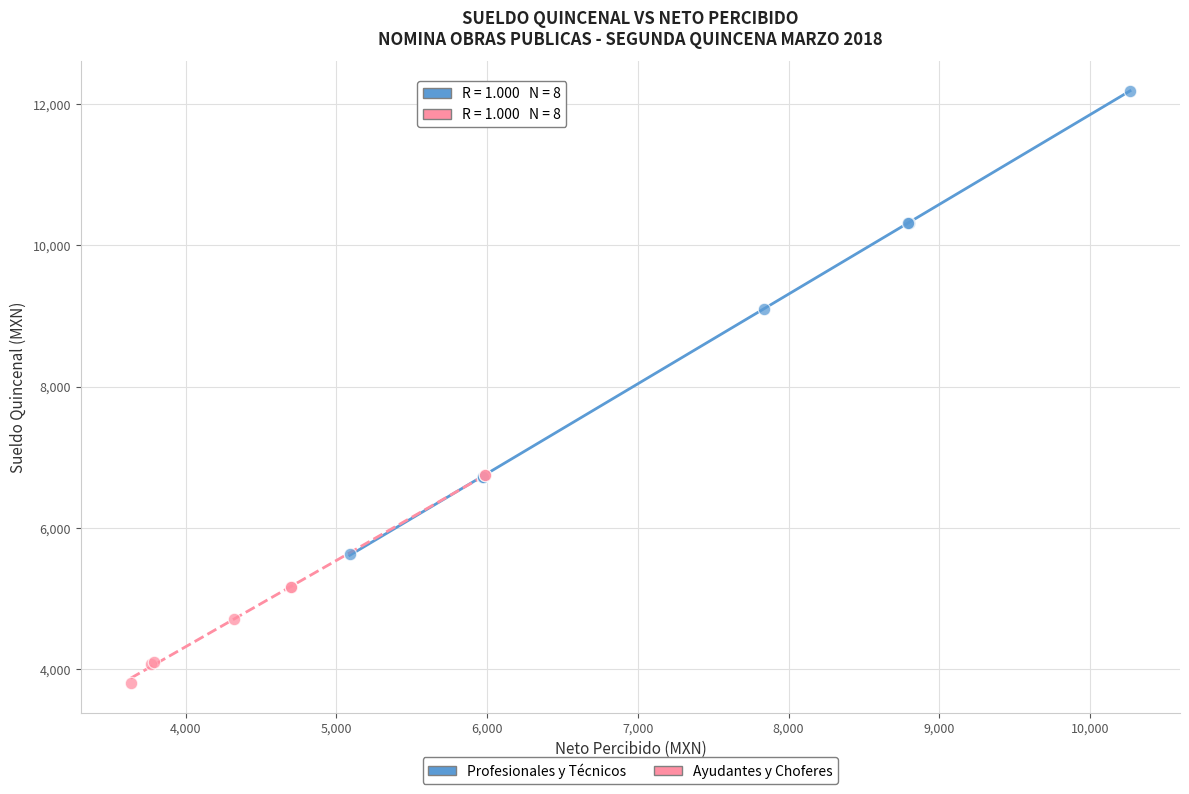

Which series reaches the minimum Y coordinate?

Ayudantes y Choferes